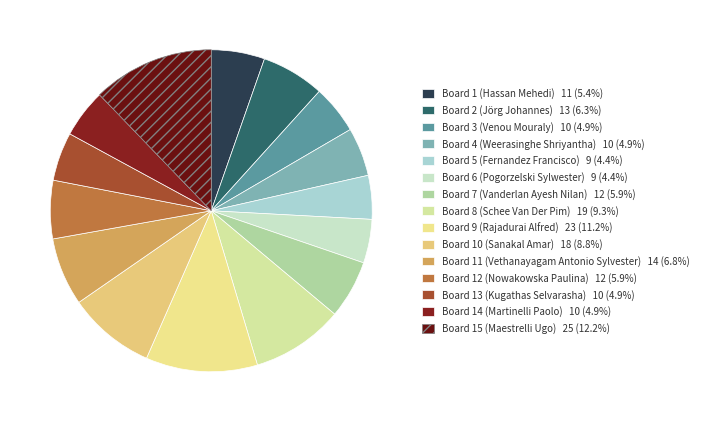

Is the sum of Board 9 (Rajadurai Alfred) and Board 13 (Kugathas Selvarasha) greater than half?

No